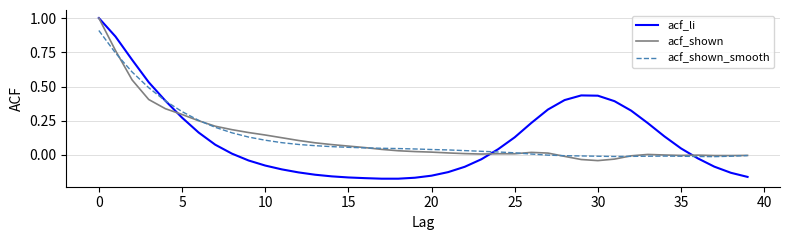

Which series has the largest range (max minus min)?

acf_li